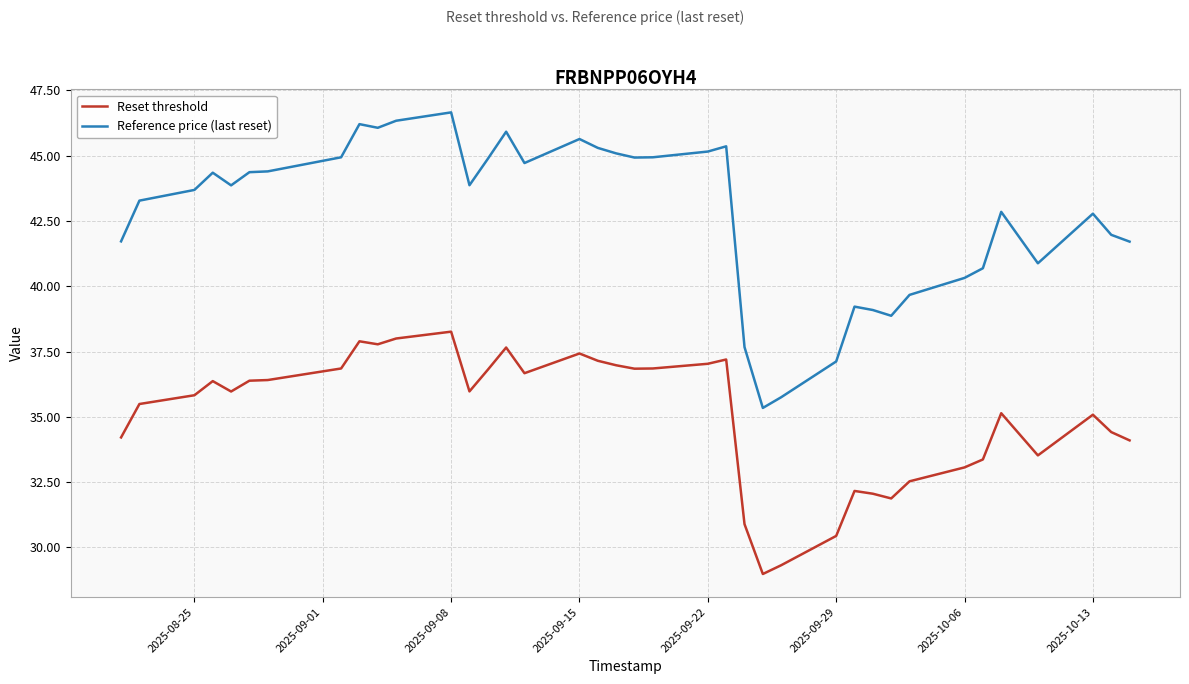

Rank the series by their average value, from lowest to highest.

Reset threshold, Reference price (last reset)